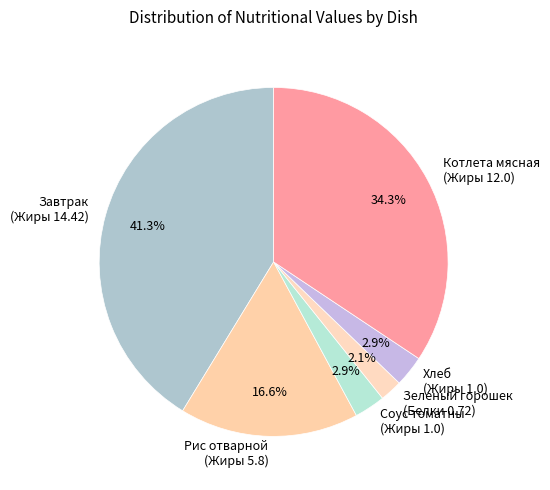

What is the smallest slice in the pie chart?

Зеленый горошек (Белки 0.72)